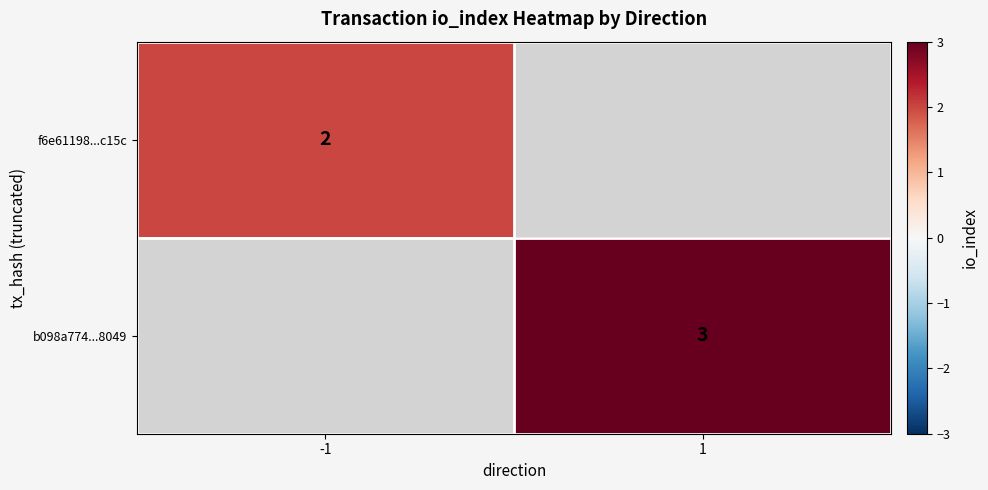

The f6e61198...c15c series shows 2 at -1. True or false?

True